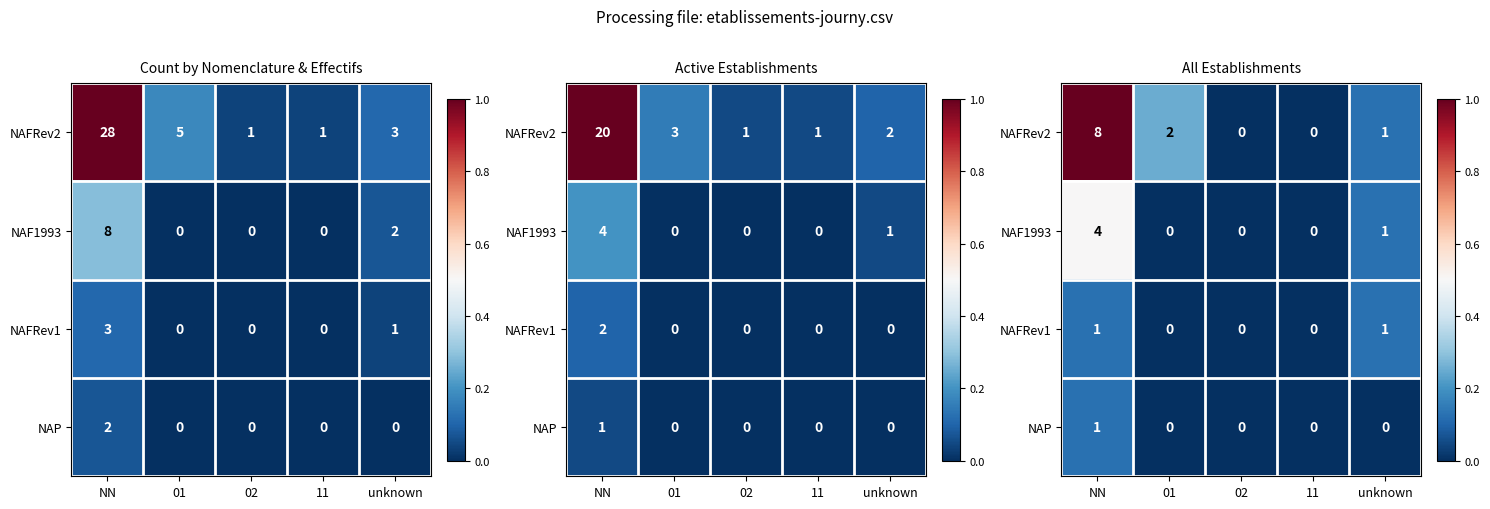

Is it true that NAP equals 0.0 at 01?

False